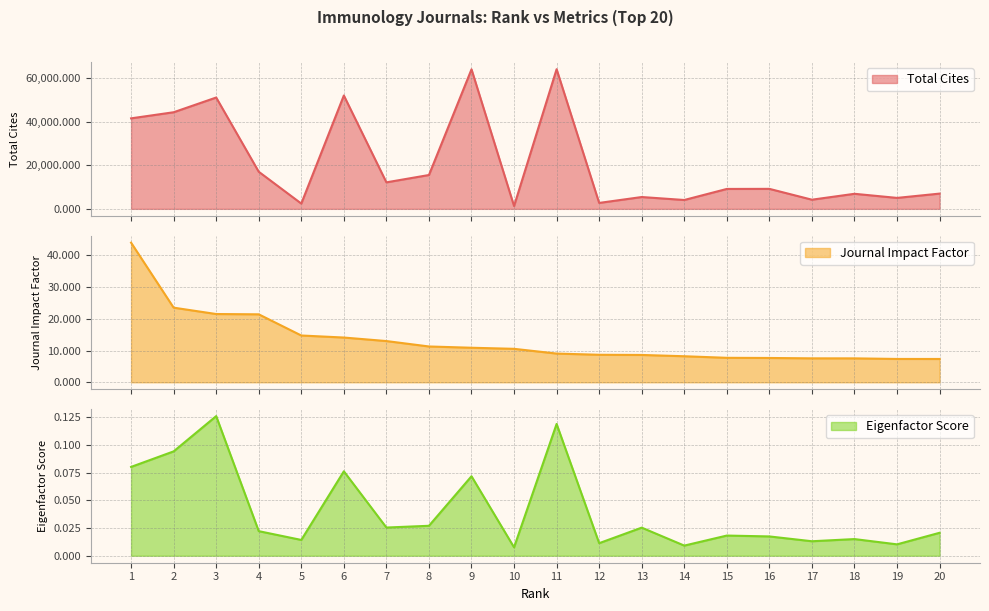

What is the difference between the highest and lowest values at 17?

4196.0